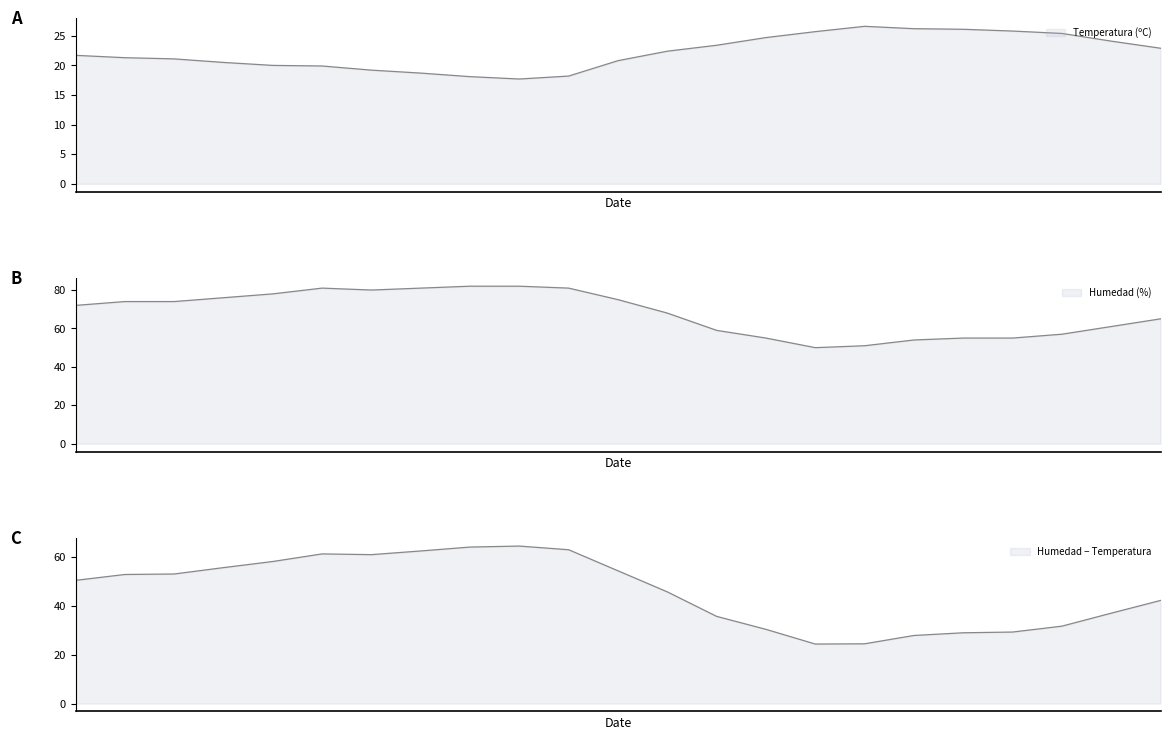

The Humedad (%) series shows 52.3 at 07:00. True or false?

False